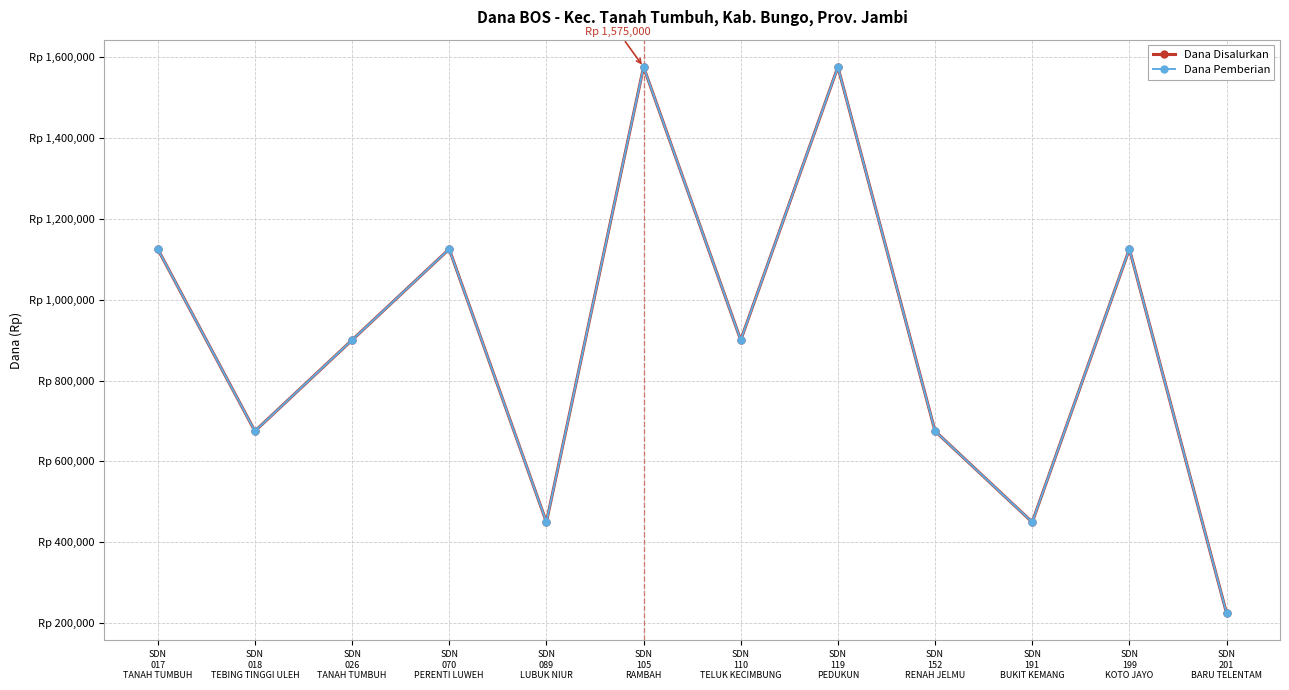

In Dana Pemberian, how many points are higher than both neighbors (excluding endpoints)?

4